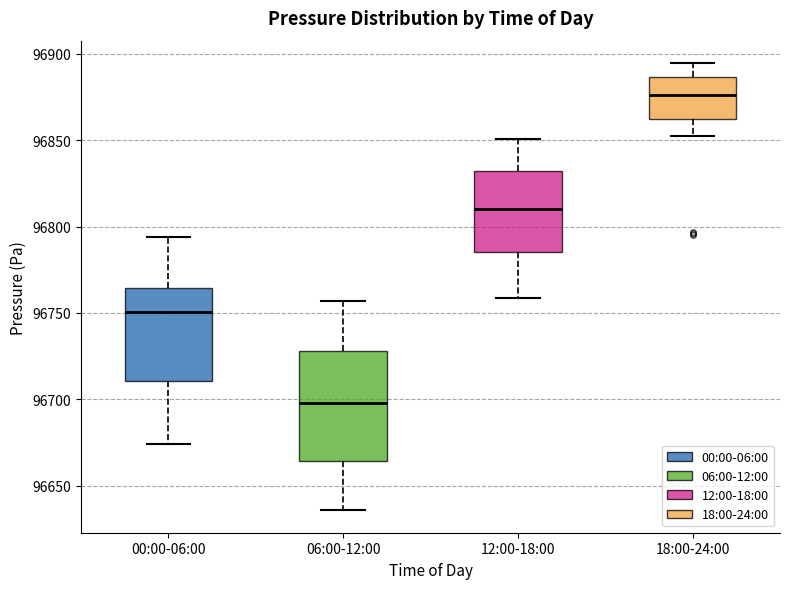

Which box has the lowest median line?

06:00-12:00